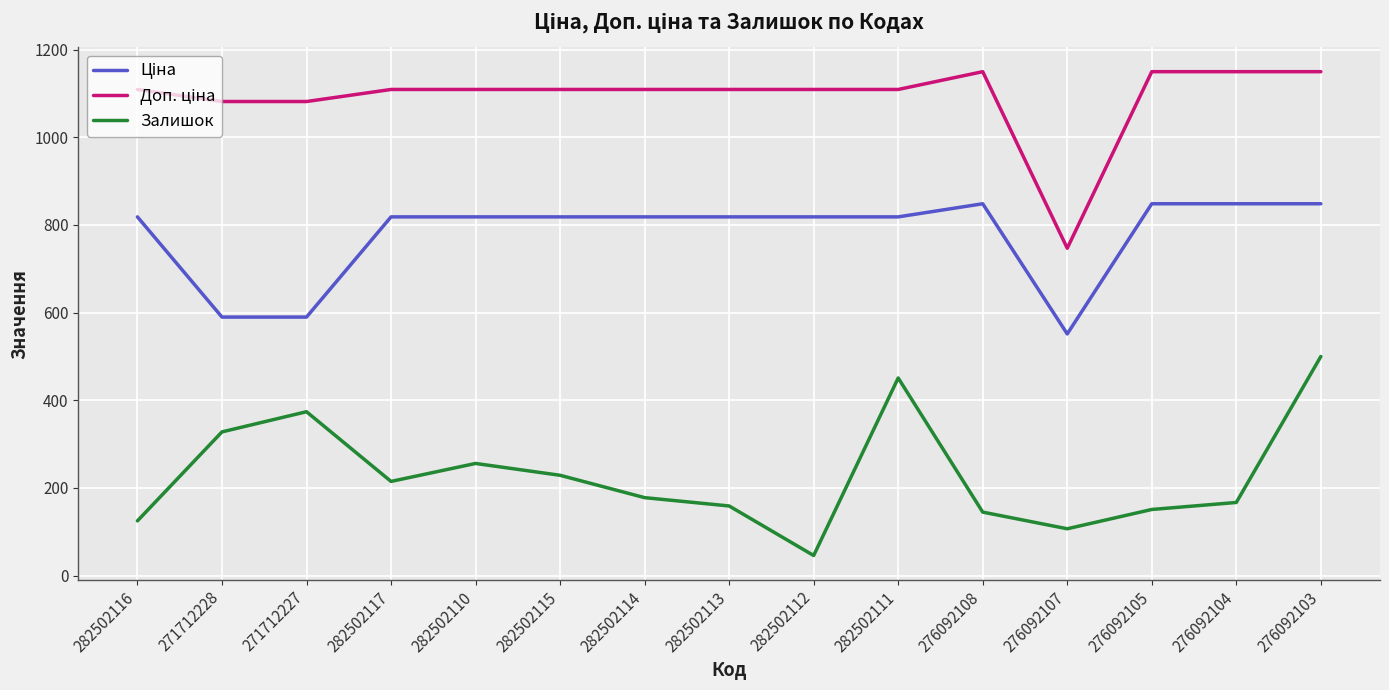

Which series changed the most between 282502115 and 276092103?

Залишок